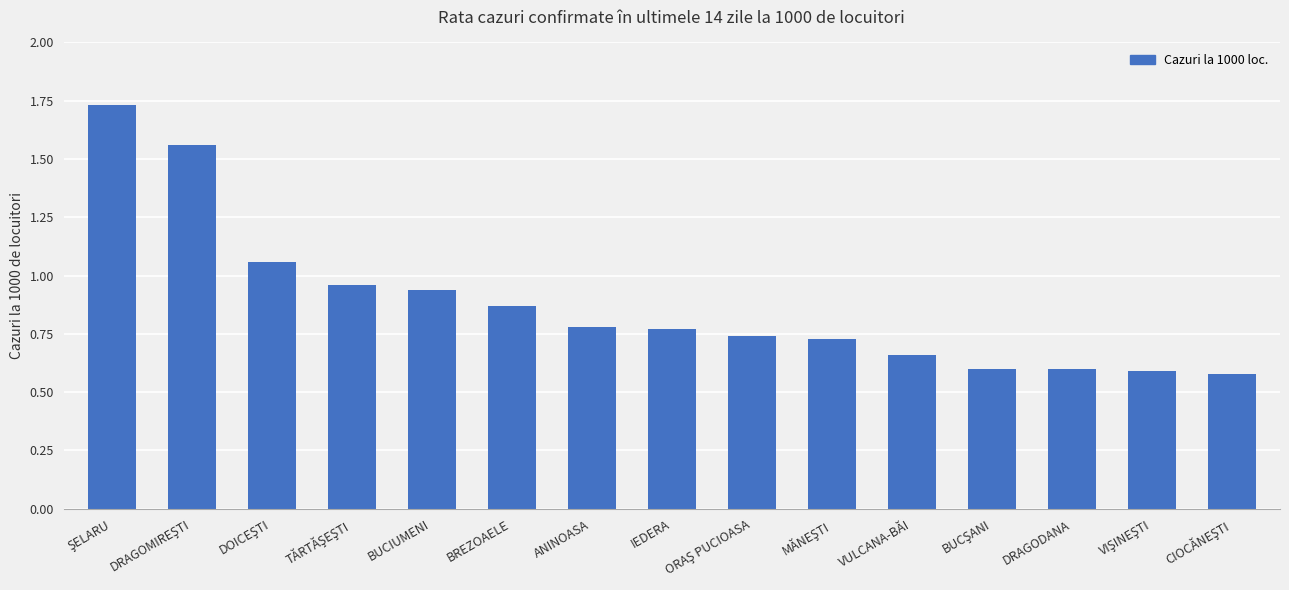

What is the label of the 11th bar from the left?

VULCANA-BĂI